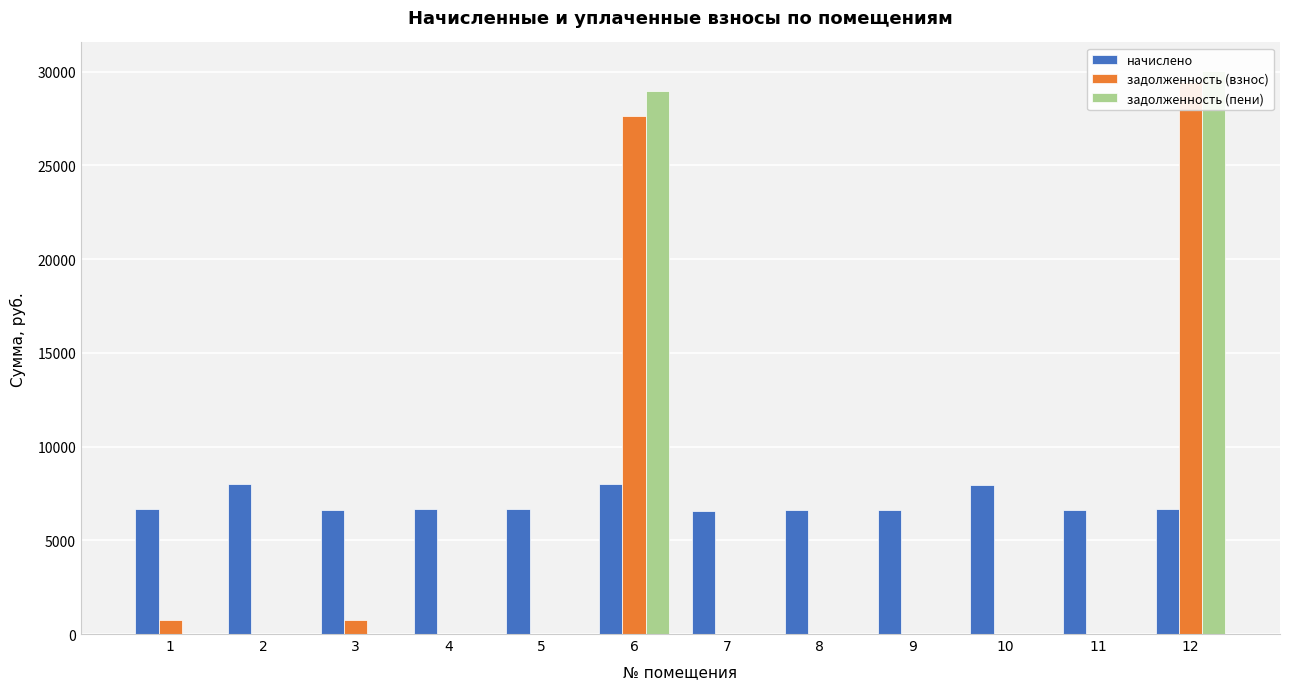

Which series changed the most between 4 and 8?

начислено